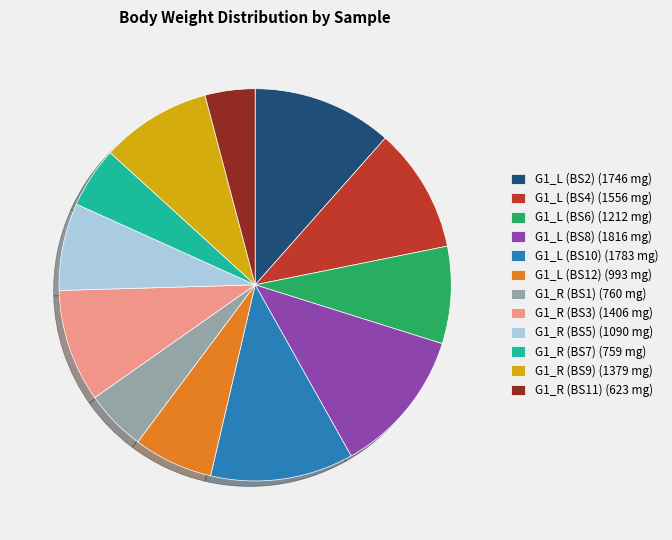

Which has a higher value, G1_L (BS4) (1556 mg) or G1_L (BS2) (1746 mg)?

G1_L (BS2) (1746 mg)